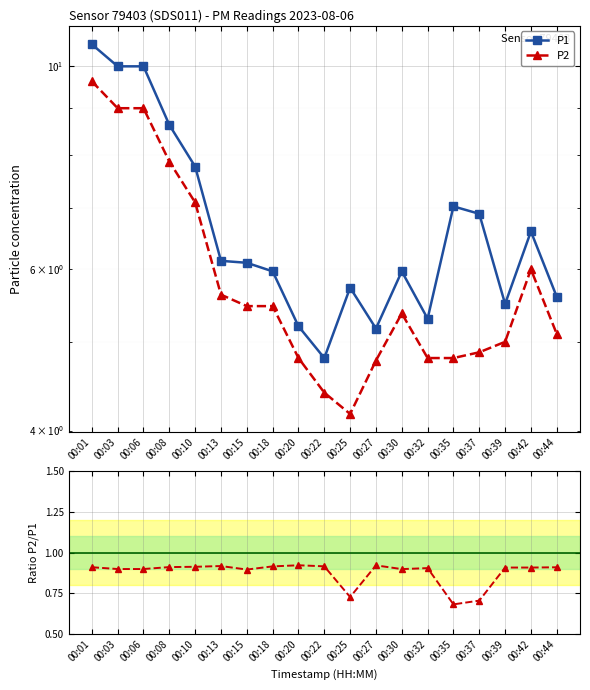

Does the chart display data point markers on the line(s)?

Yes